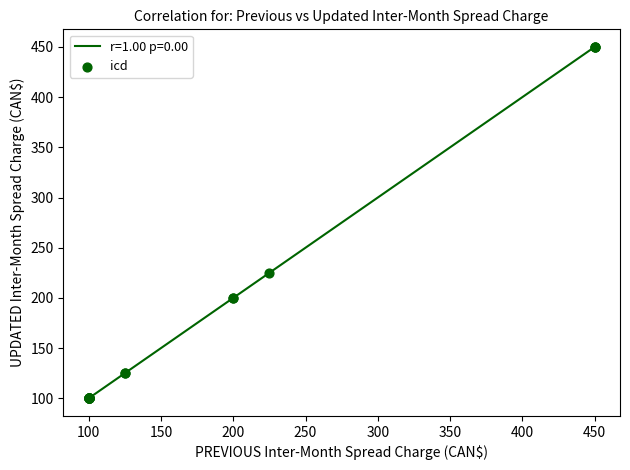

What is the sum of all values?

1100.0